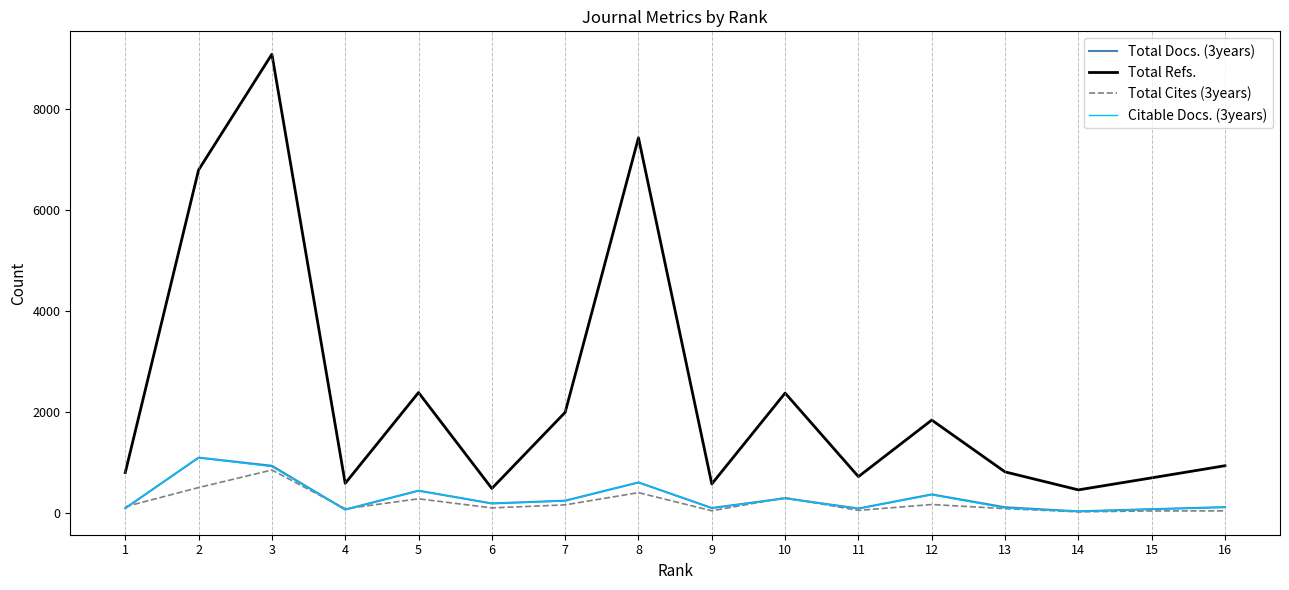

What is the maximum value shown in the chart?

9083